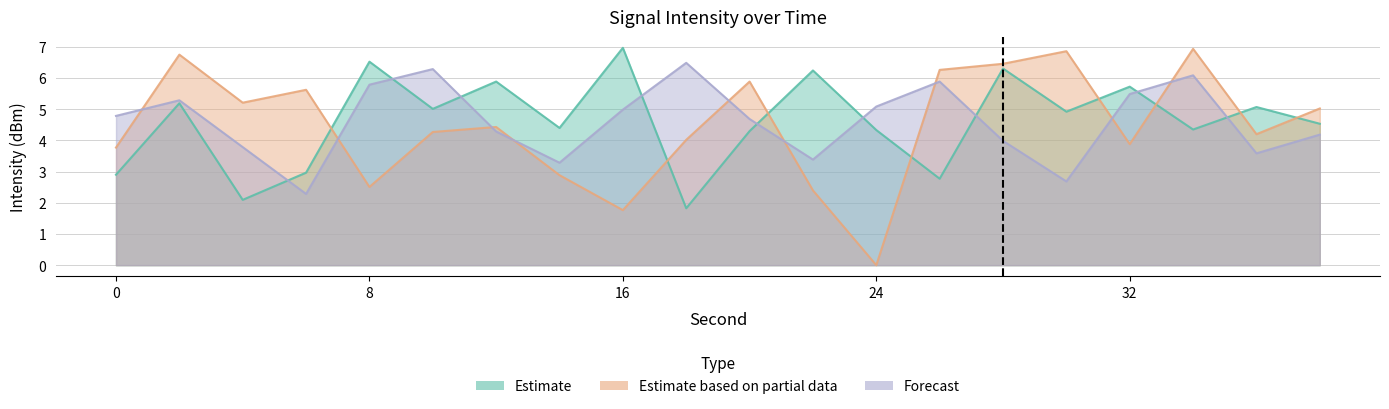

What is the value of the Estimate based on partial data point at the 3rd from the left?

5.2